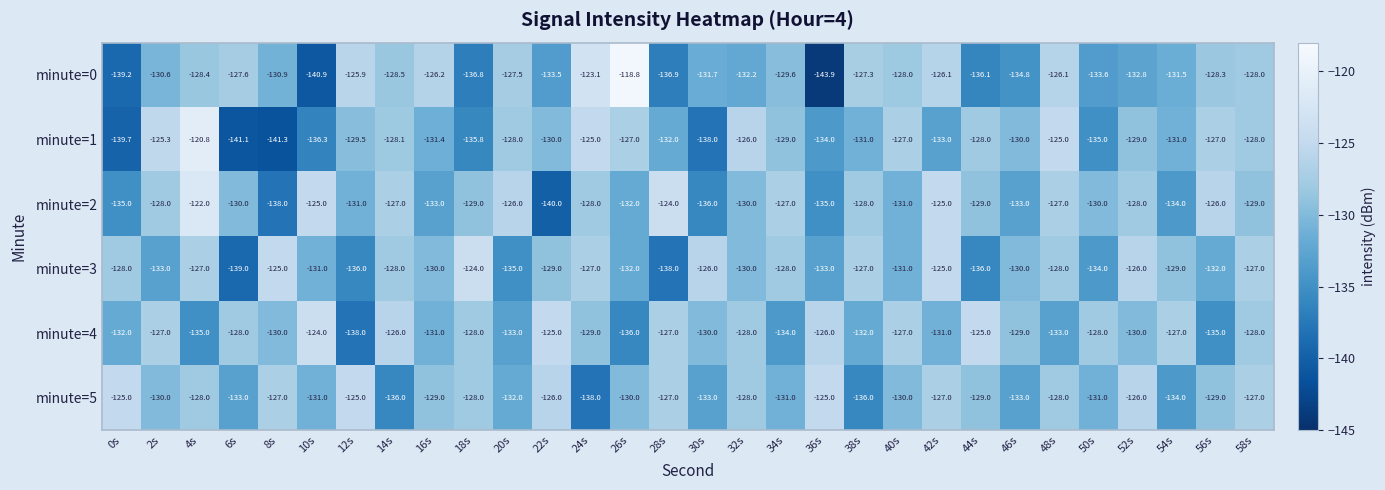

Is it true that minute=5 equals -70.2 at 8s?

False